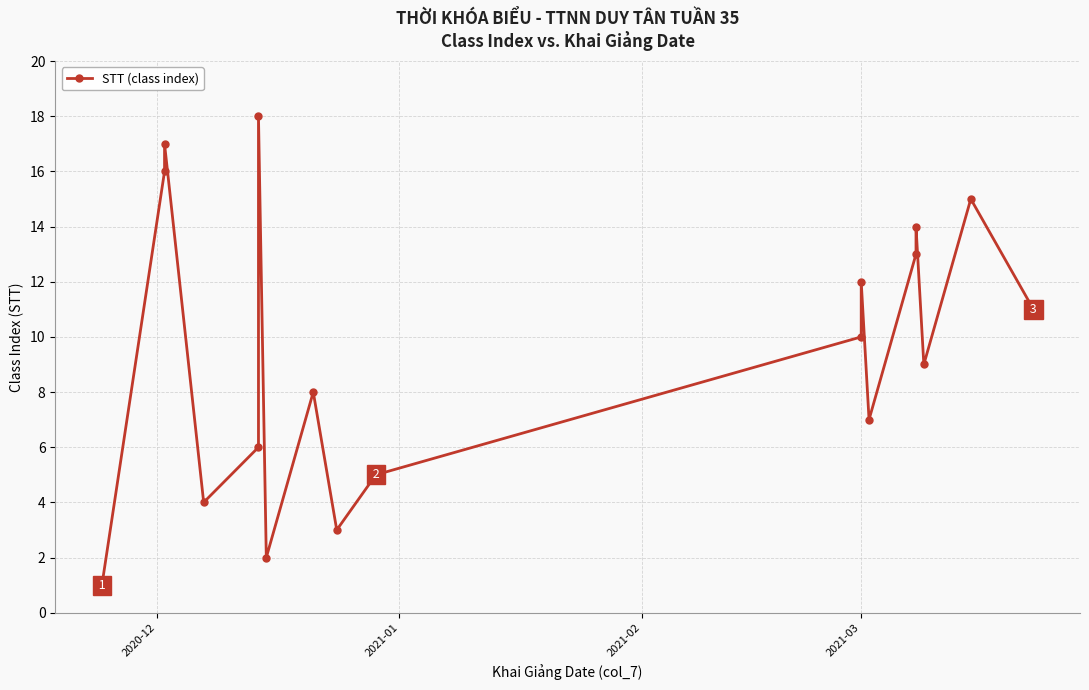

Reading right to left, extract all data points from this chart.

11	15	9	14	13	7	12	10	5	3	8	2	18	6	4	17	16	1